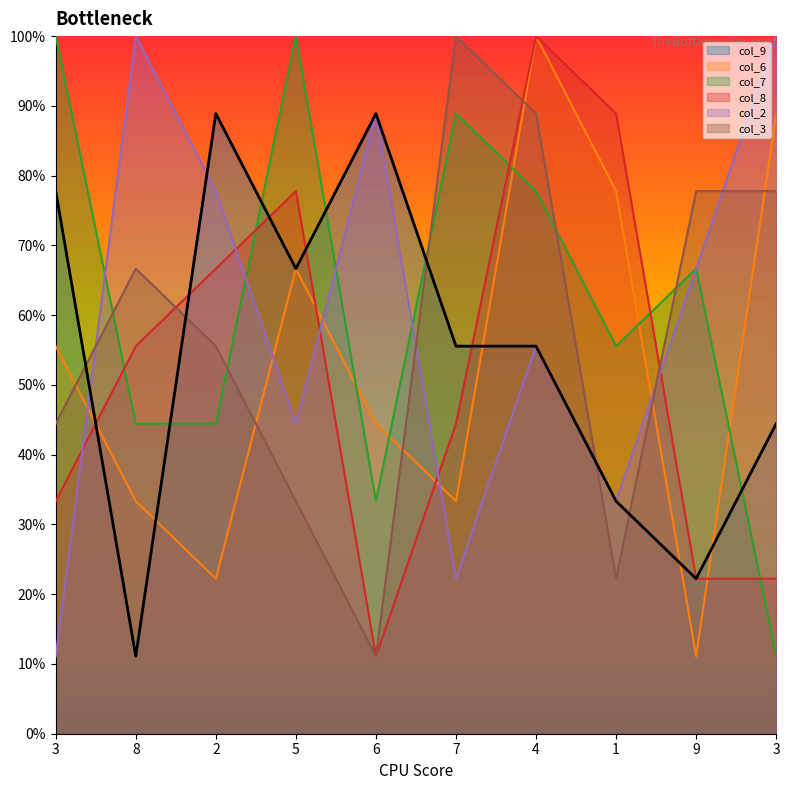

At which category does the chart reach its minimum across all series?

8